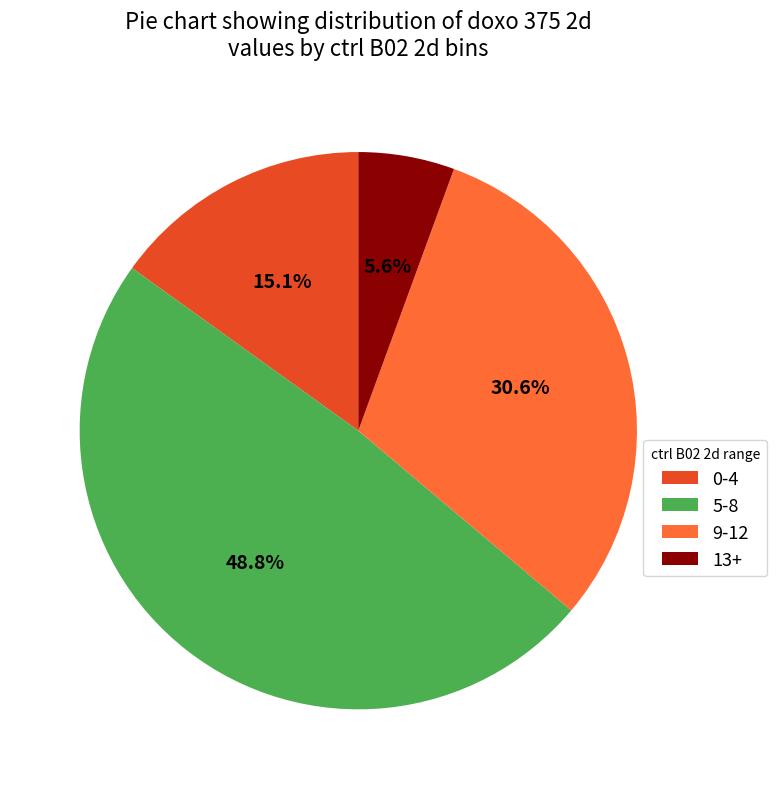

Is there any slice that represents more than half of the pie?

No